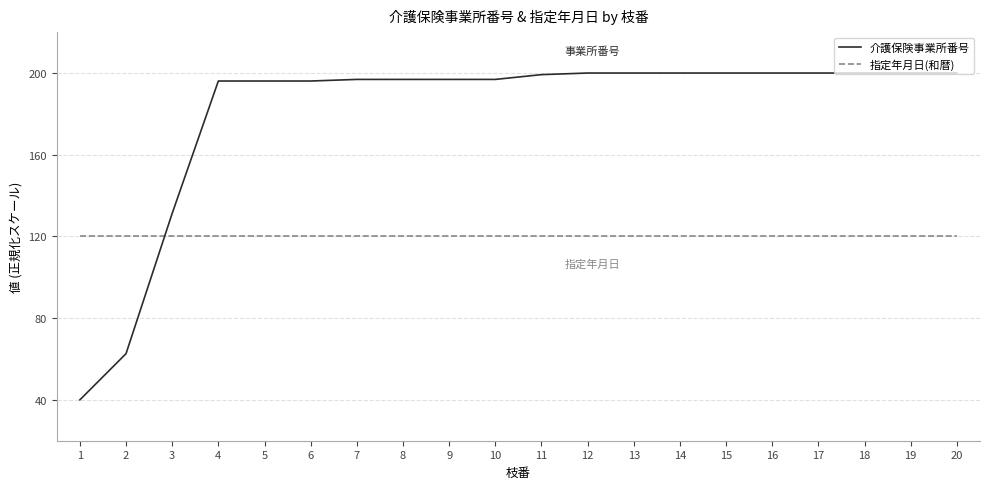

True or false: 介護保険事業所番号 and 指定年月日(和暦) intersect in this chart.

True